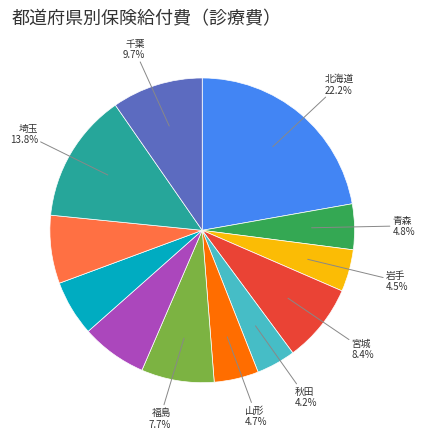

Is there any slice that represents more than half of the pie?

No